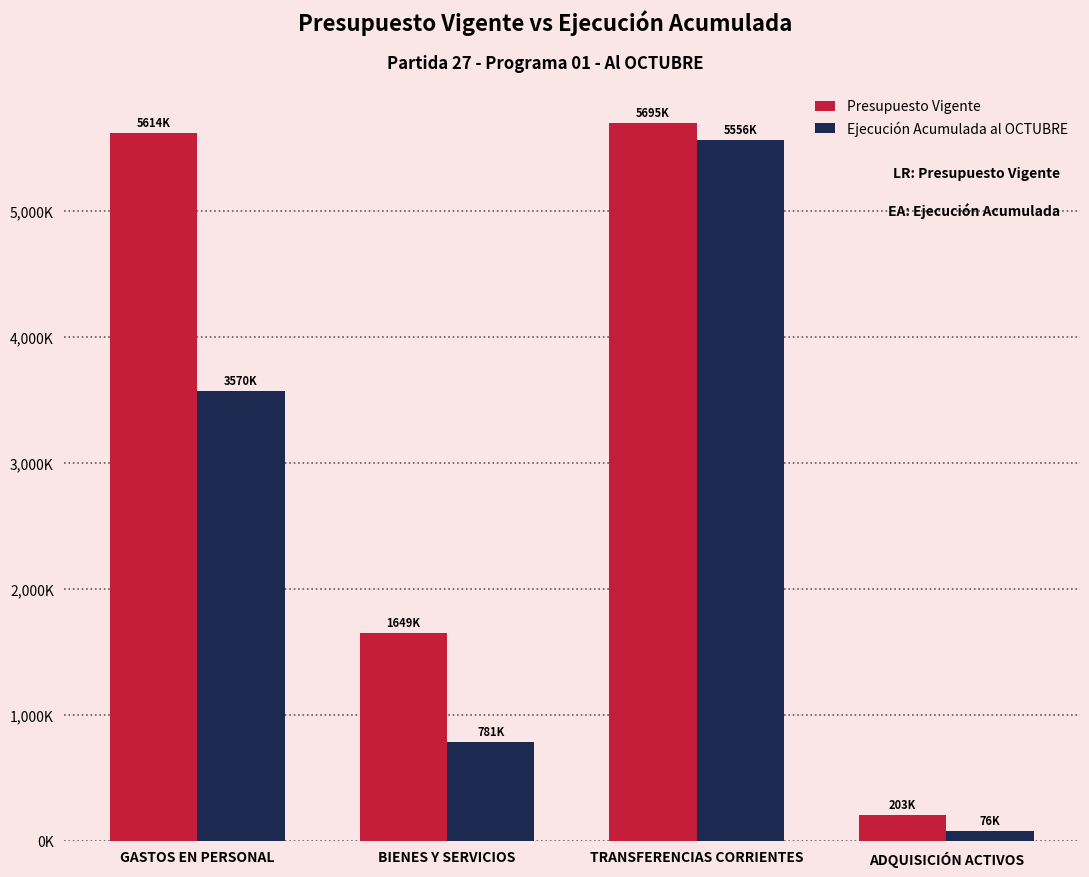

What is the difference between the second highest and minimum values in the Ejecución Acumulada al OCTUBRE series?

3494511